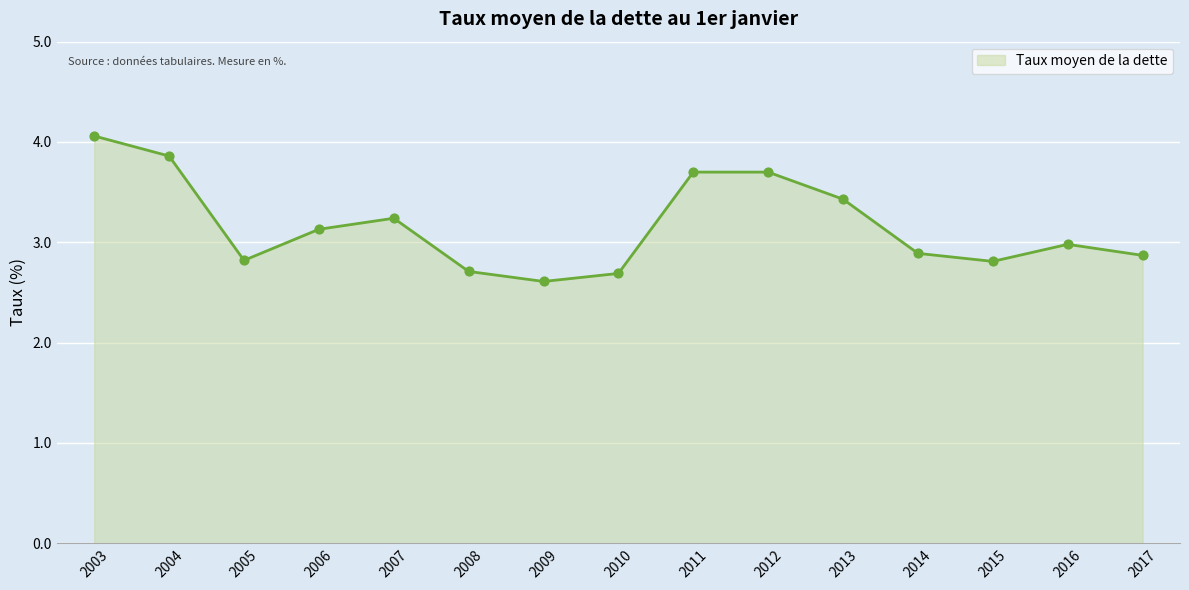

Between 2011 and 2005, which is larger?

2011